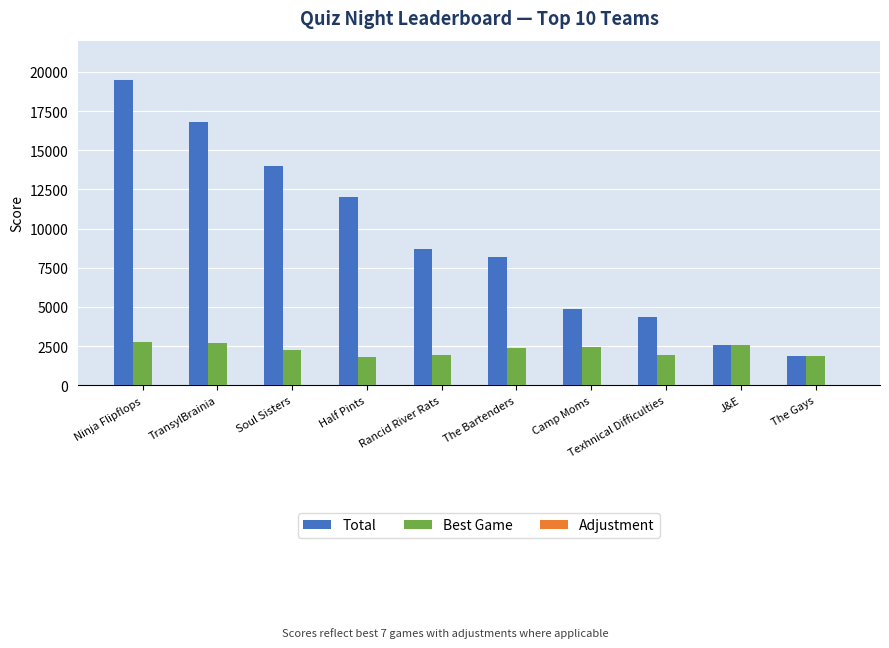

What is the total value across all series at TransylBrainia?

16569